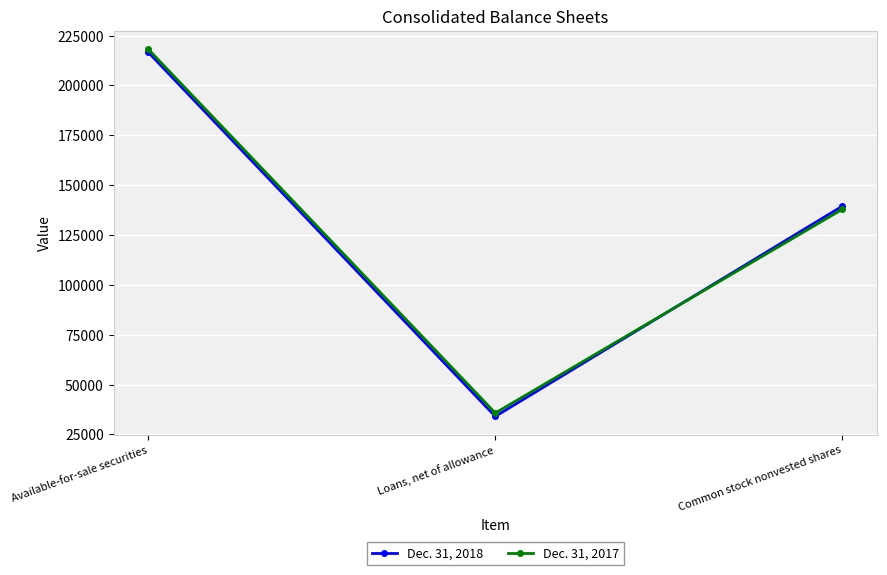

What is the spread (max minus min) of values at Available-for-sale securities?

1518